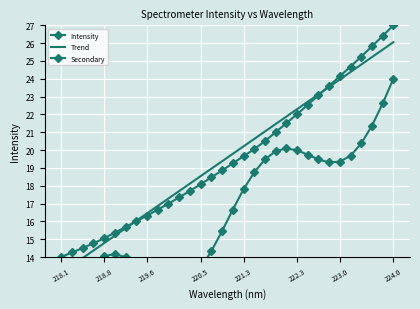

The value of Secondary at 219.6 is 13.0. True or false?

True